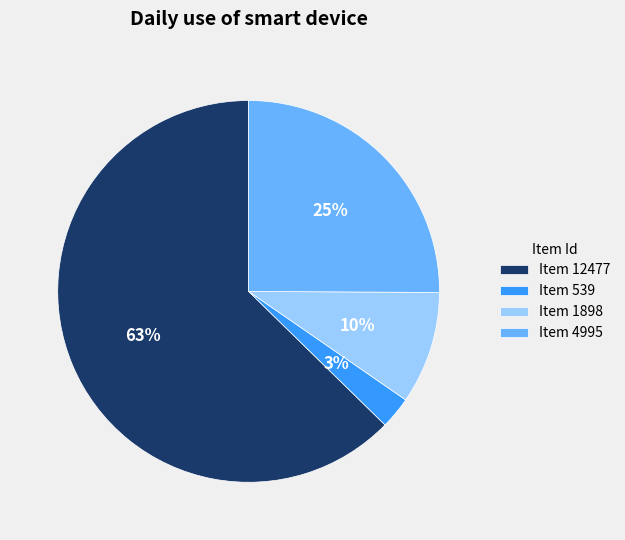

Is there any slice that represents more than half of the pie?

Yes